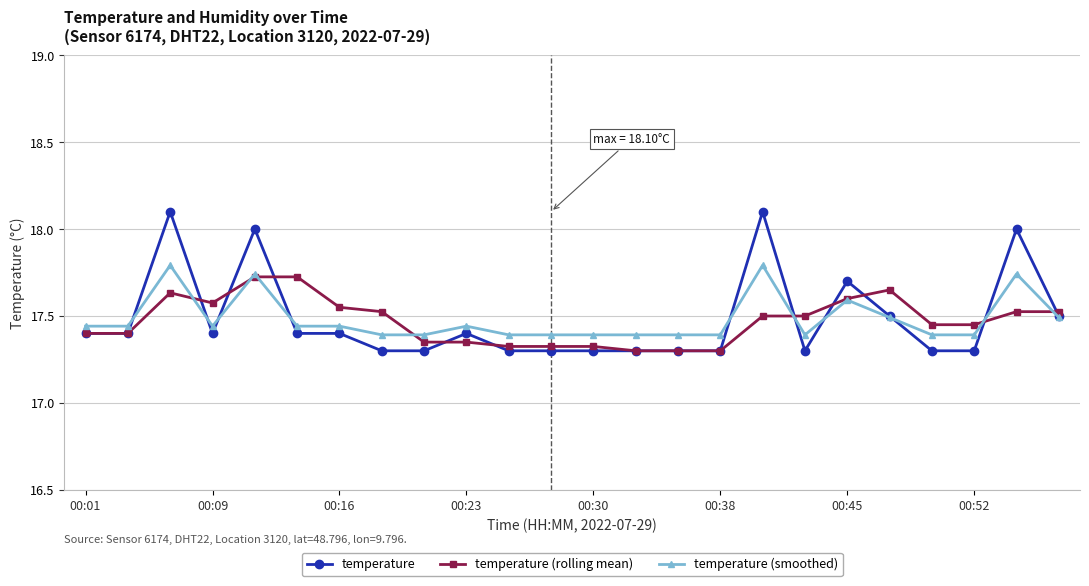

What is the difference between the second highest and minimum values in the temperature (rolling mean) series?

0.4